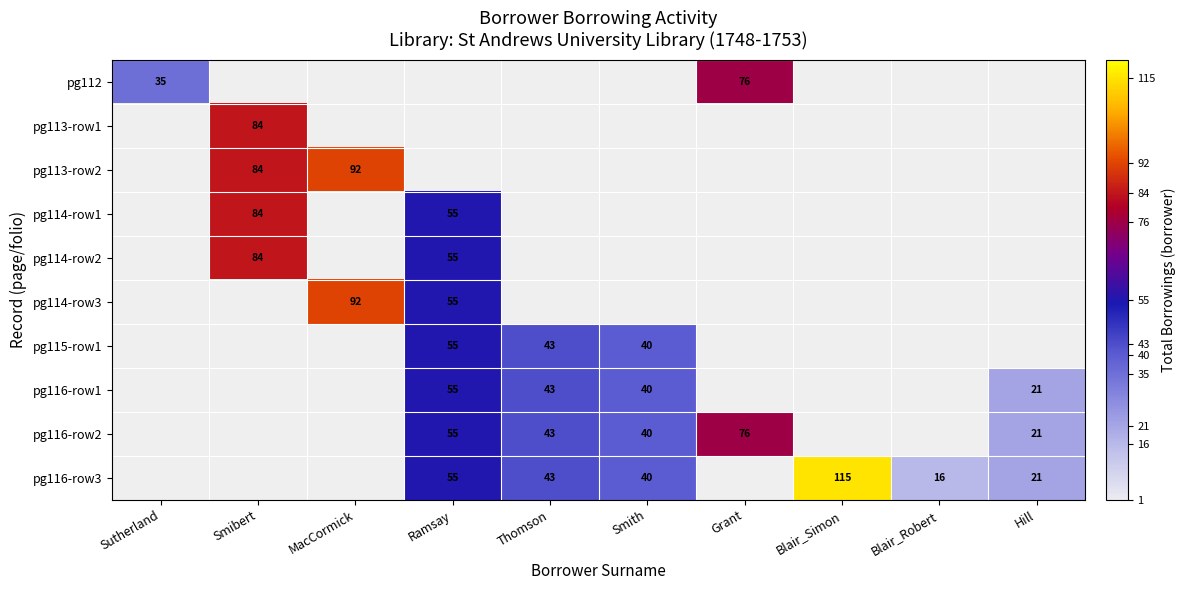

Which label corresponds to the largest value in the chart?

Blair_Simon